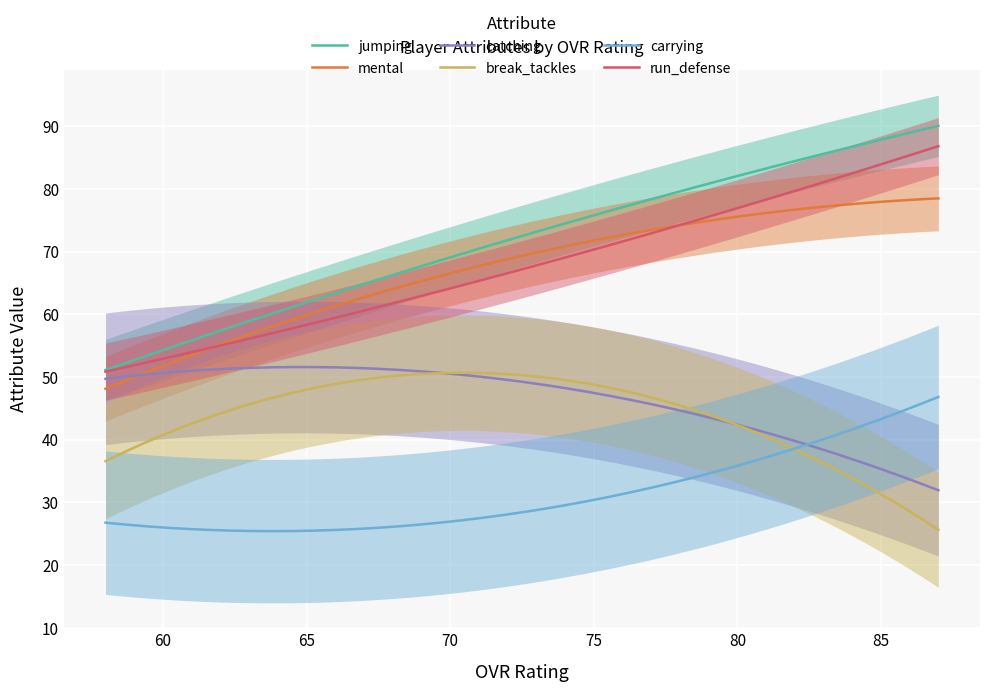

What is the lowest value of the run_defense series?

50.8